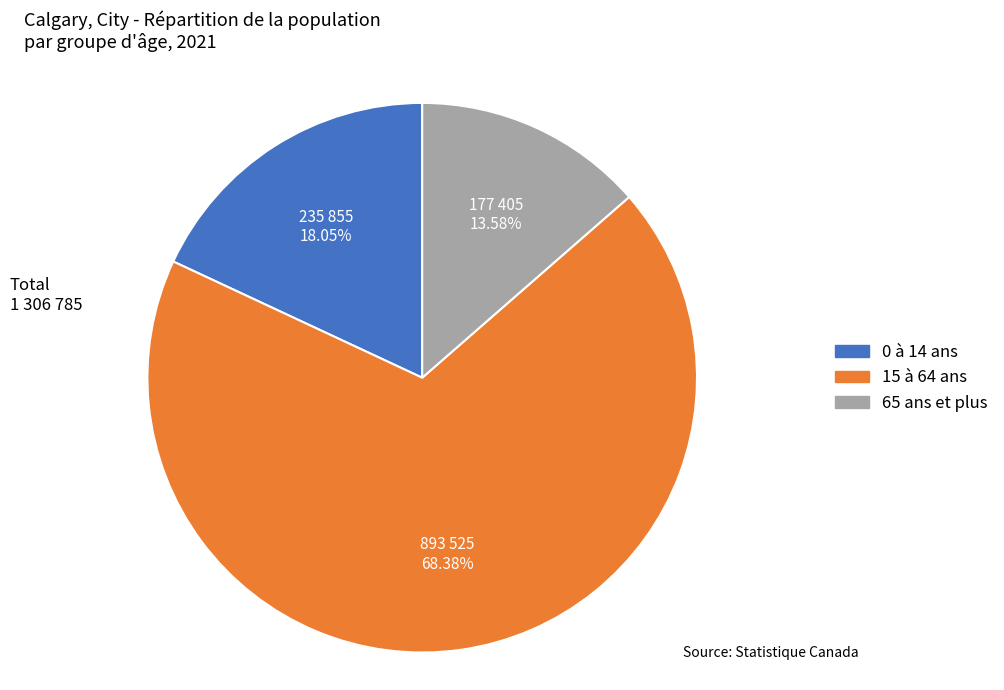

What percentage is the 65 ans et plus slice, to the nearest percent?

14%